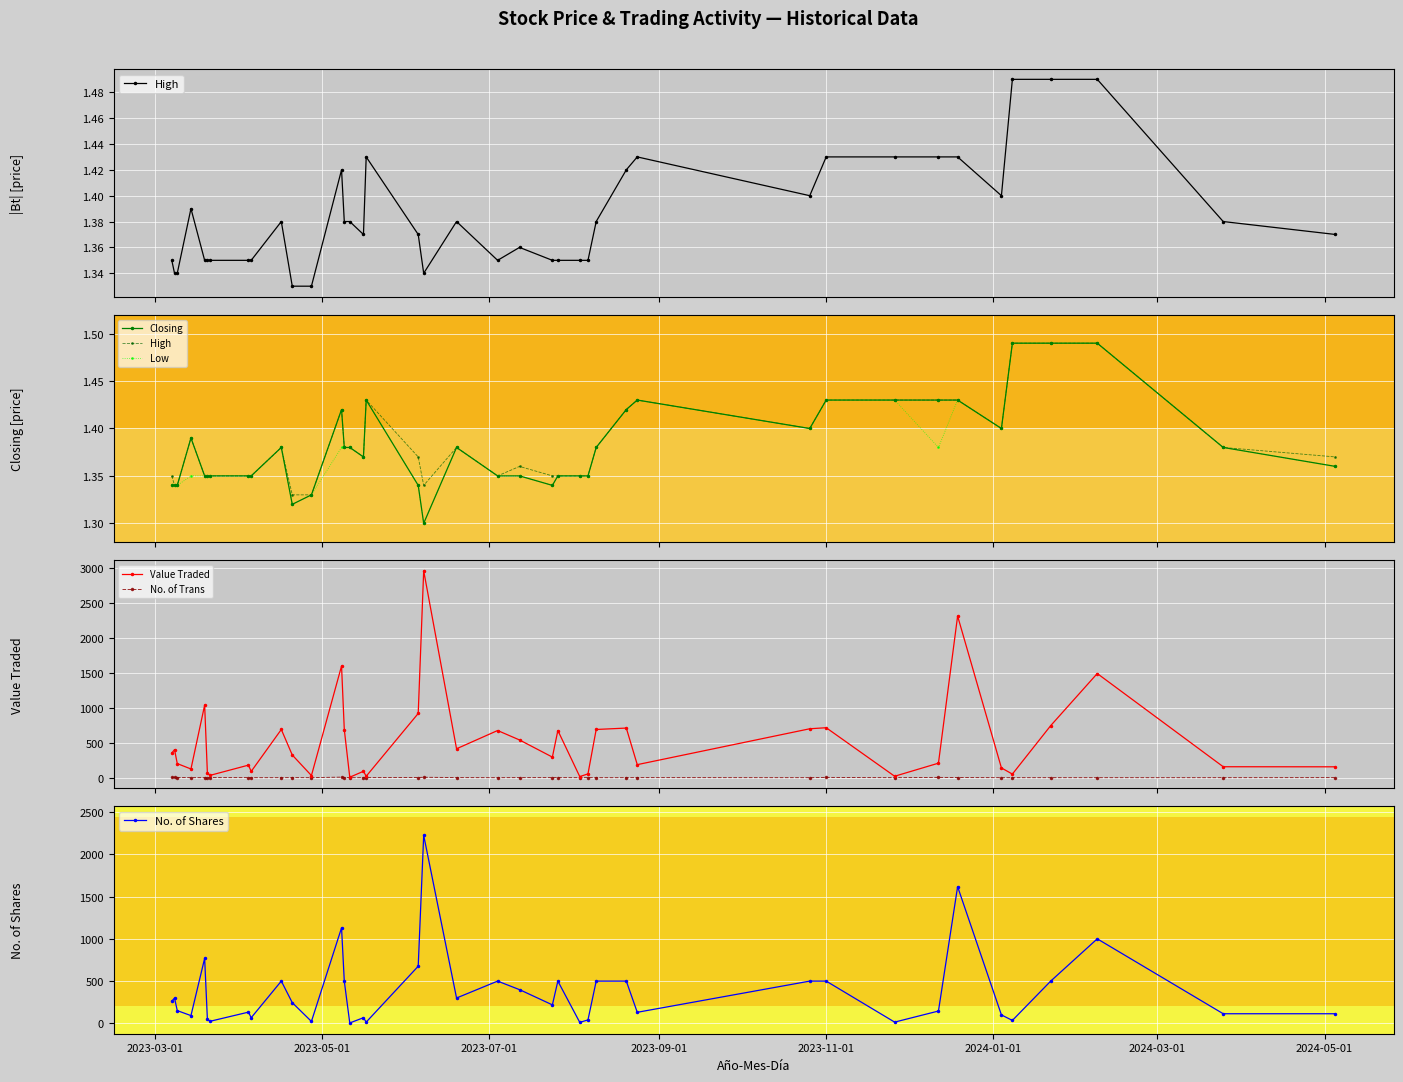

What is the maximum value for Value Traded?

2959